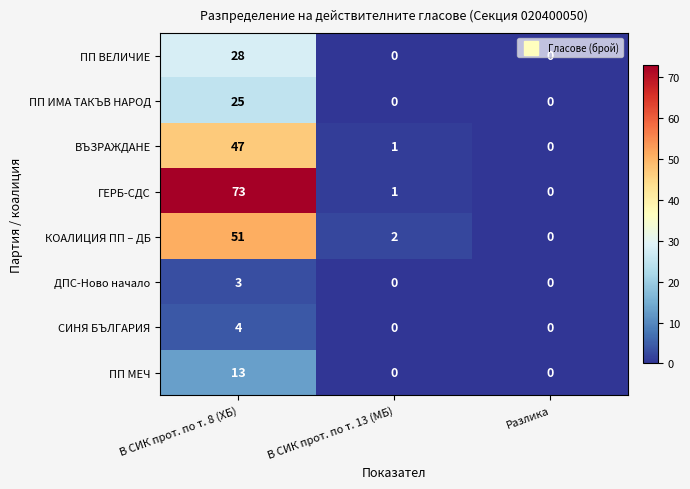

True or false: ДПС-Ново начало has a value of 0 at В СИК прот. по т. 13 (МБ).

True